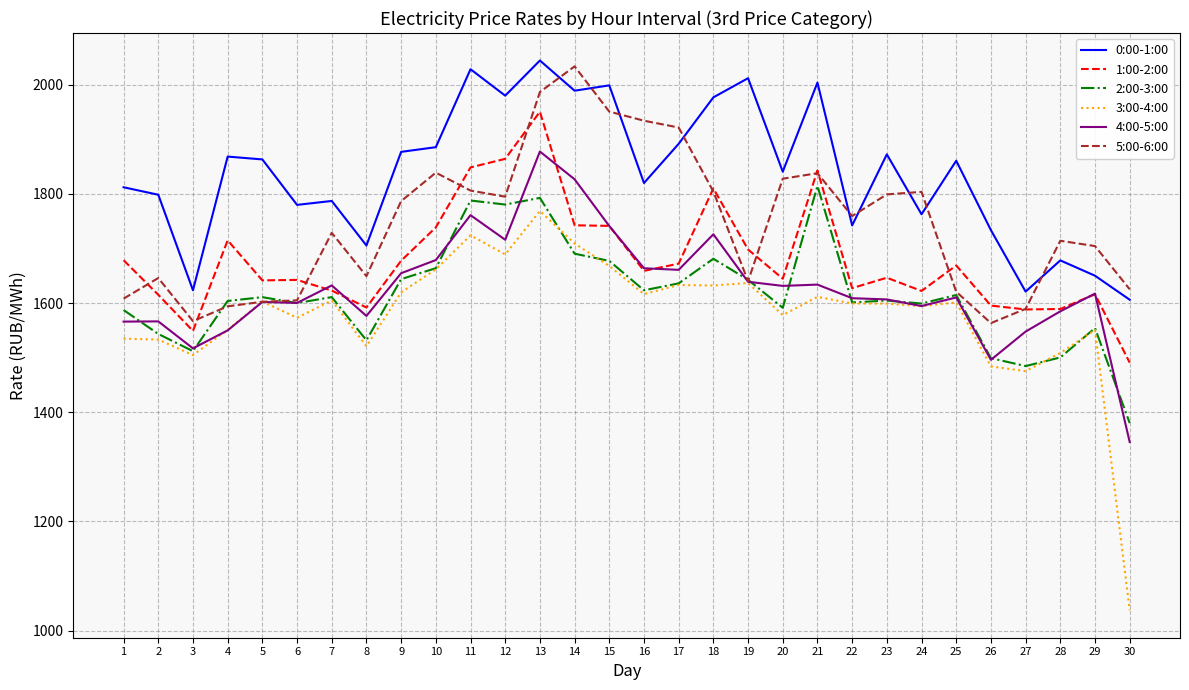

At how many categories does at least one series exceed 1684?

27